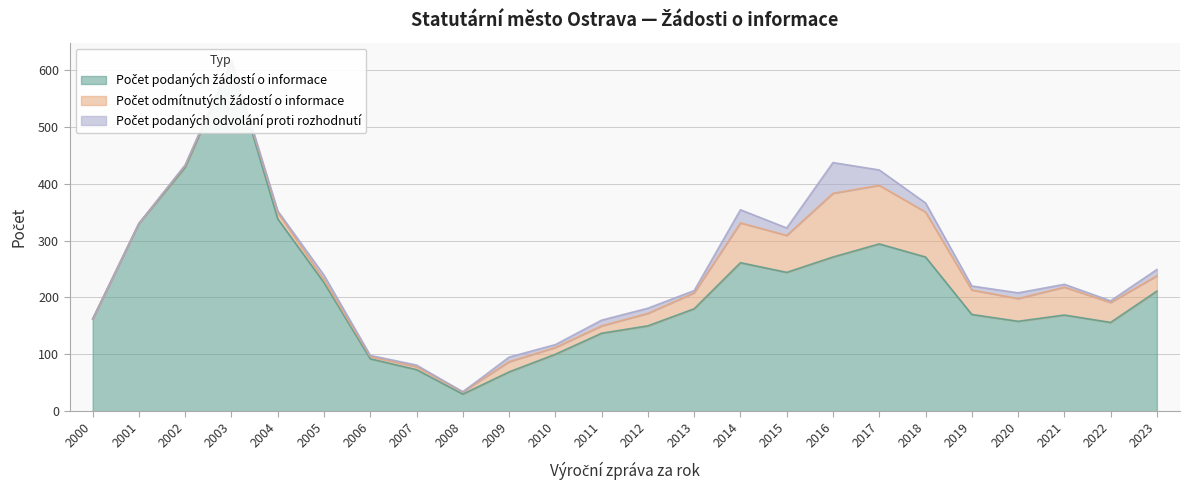

Is it true that Počet podaných žádostí o informace equals 261 at 2014?

True